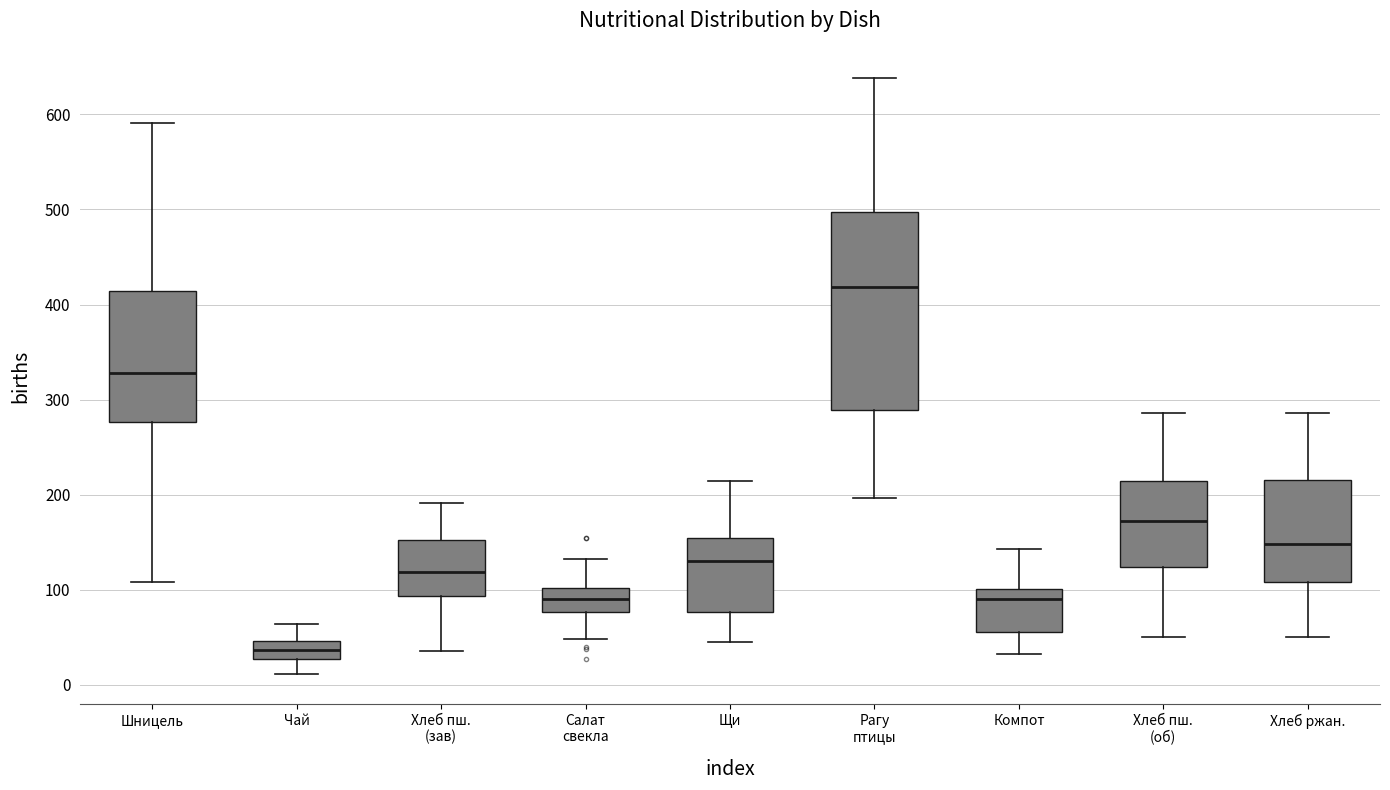

Reading left to right, transcribe this box plot: for each box, give where its median line is, the range the box spans, and where its two whiskers end, as read against the y-axis. The values are not printed on the chart, so give them approximately, as read against the axis.

Шницель: median 330, box 280 to 410, whiskers 110 to 590
Чай: median 40, box 30 to 50, whiskers 10 to 60
Хлеб пш. (зав): median 120, box 90 to 150, whiskers 40 to 190
Салат свекла: median 90, box 80 to 100, whiskers 50 to 130
Щи: median 130, box 80 to 150, whiskers 50 to 210
Рагу птицы: median 420, box 290 to 500, whiskers 200 to 640
Компот: median 90, box 60 to 100, whiskers 30 to 140
Хлеб пш. (об): median 170, box 120 to 210, whiskers 50 to 290
Хлеб ржан.: median 150, box 110 to 220, whiskers 50 to 290